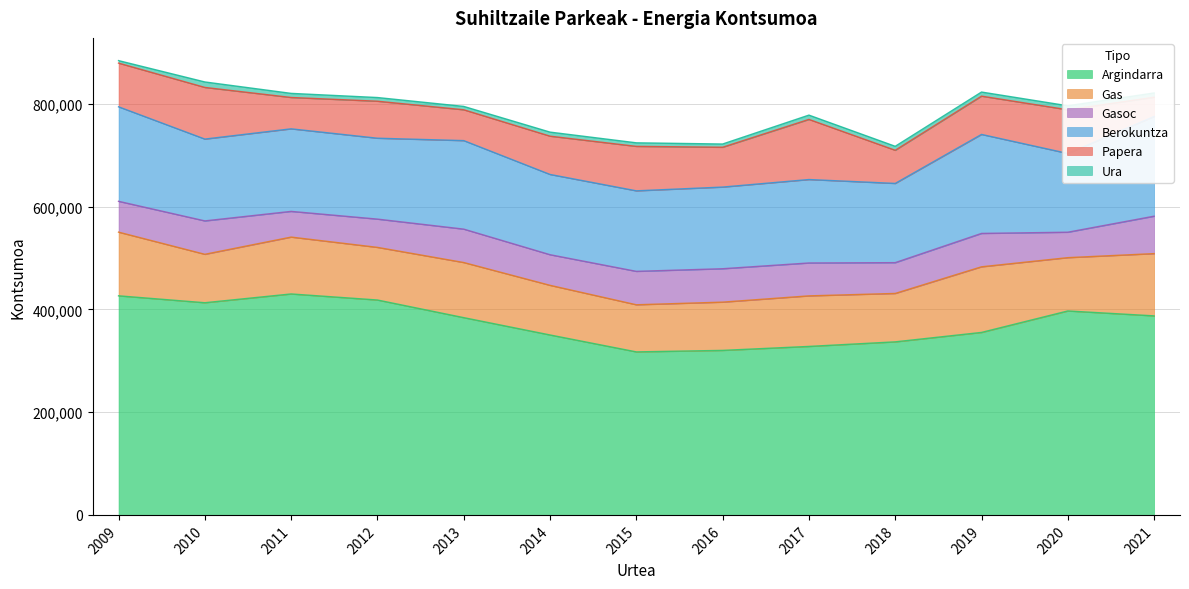

At which label is Argindarra closest to 373581?

2013